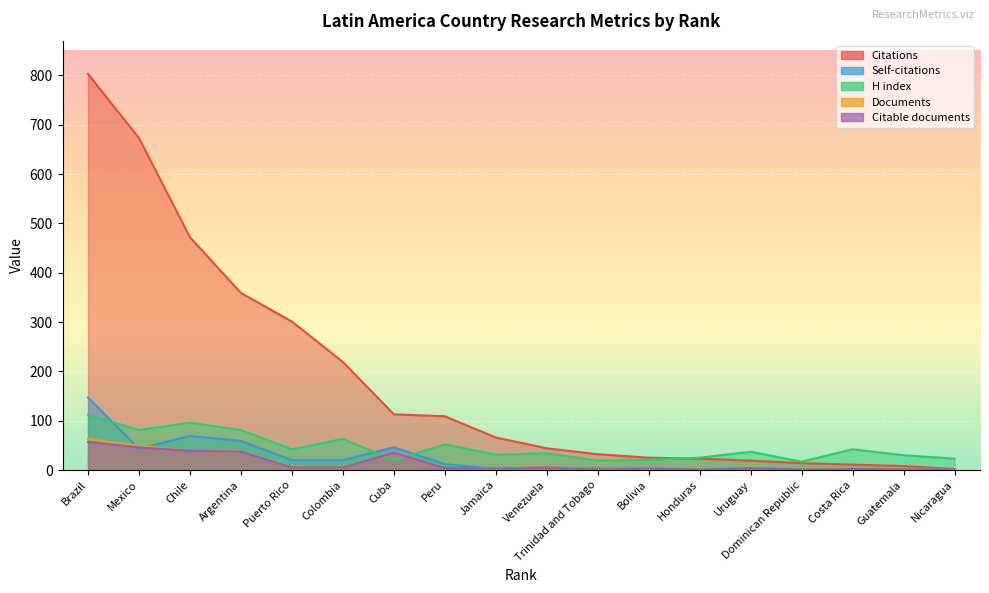

Reading left to right, list all the values displayed in this chart.

Citations: Brazil=803	Mexico=673	Chile=472	Argentina=359	Puerto Rico=301	Colombia=219	Cuba=113	Peru=109	Jamaica=66	Venezuela=44	Trinidad and Tobago=32	Bolivia=25	Honduras=23	Uruguay=19	Dominican Republic=14	Costa Rica=11	Guatemala=8	Nicaragua=2
Self-citations: Brazil=147	Mexico=43	Chile=69	Argentina=59	Puerto Rico=20	Colombia=20	Cuba=46	Peru=12	Jamaica=2	Venezuela=5	Trinidad and Tobago=3	Bolivia=3	Honduras=0	Uruguay=0	Dominican Republic=0	Costa Rica=0	Guatemala=0	Nicaragua=1
H index: Brazil=112	Mexico=81	Chile=96	Argentina=81	Puerto Rico=42	Colombia=63	Cuba=20	Peru=52	Jamaica=31	Venezuela=34	Trinidad and Tobago=19	Bolivia=21	Honduras=25	Uruguay=37	Dominican Republic=17	Costa Rica=42	Guatemala=30	Nicaragua=23
Documents: Brazil=63	Mexico=49	Chile=39	Argentina=37	Puerto Rico=5	Colombia=5	Cuba=35	Peru=4	Jamaica=3	Venezuela=6	Trinidad and Tobago=1	Bolivia=3	Honduras=1	Uruguay=5	Dominican Republic=1	Costa Rica=2	Guatemala=1	Nicaragua=1
Citable documents: Brazil=57	Mexico=46	Chile=39	Argentina=37	Puerto Rico=5	Colombia=5	Cuba=35	Peru=4	Jamaica=3	Venezuela=5	Trinidad and Tobago=1	Bolivia=3	Honduras=1	Uruguay=4	Dominican Republic=1	Costa Rica=2	Guatemala=1	Nicaragua=1